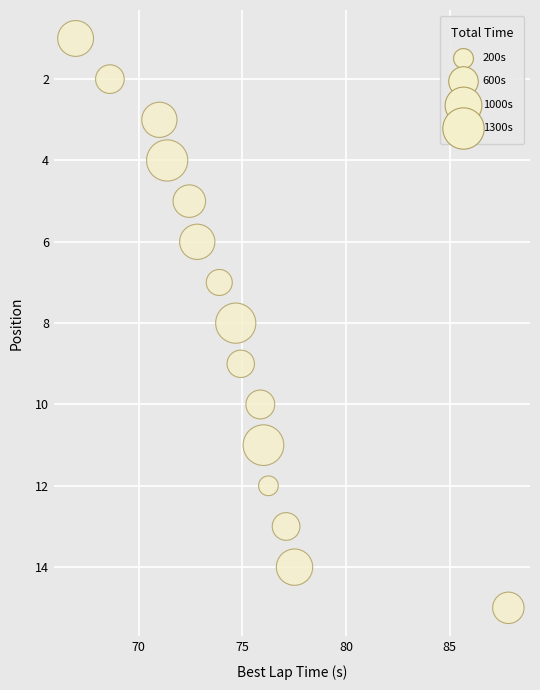

Count the number of points in this scatter plot.

15